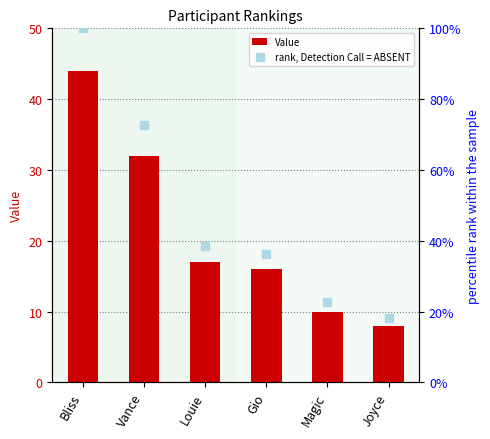

Which series contains the highest Y value?

rank, Detection Call = ABSENT